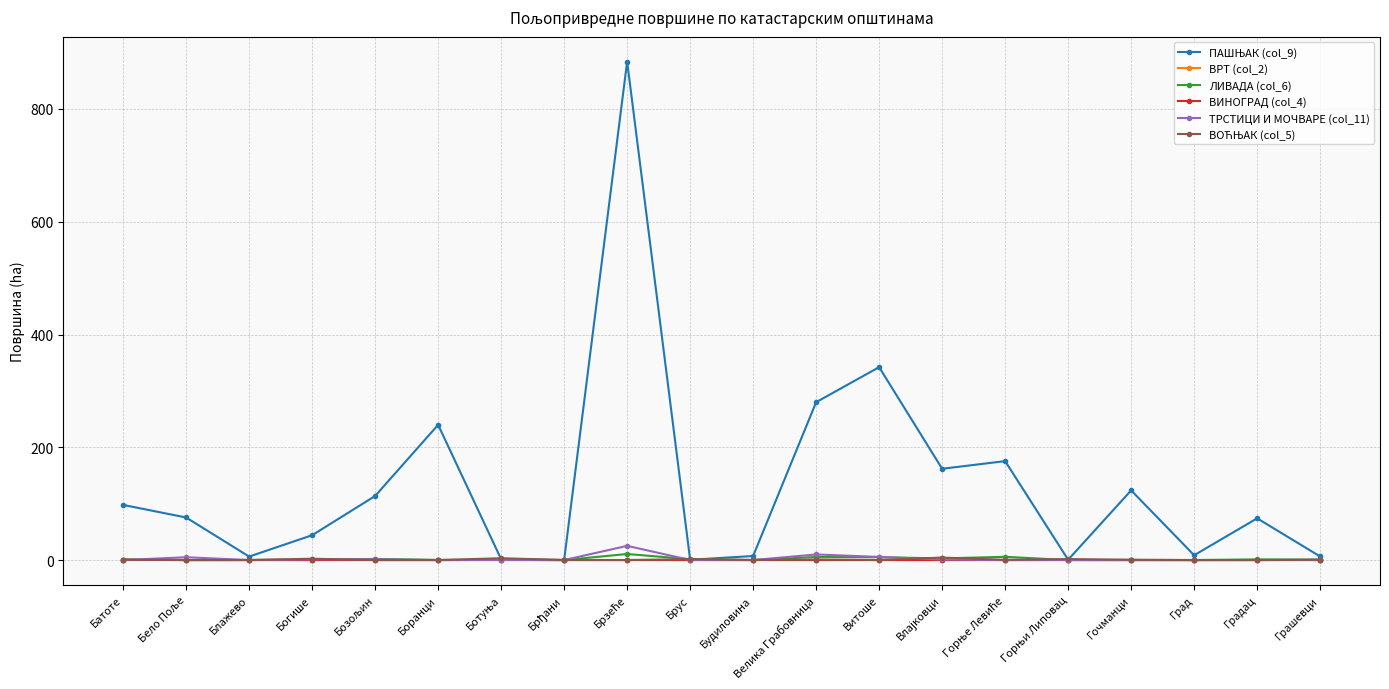

What is the label of the 17th point from the left?

Гочманци